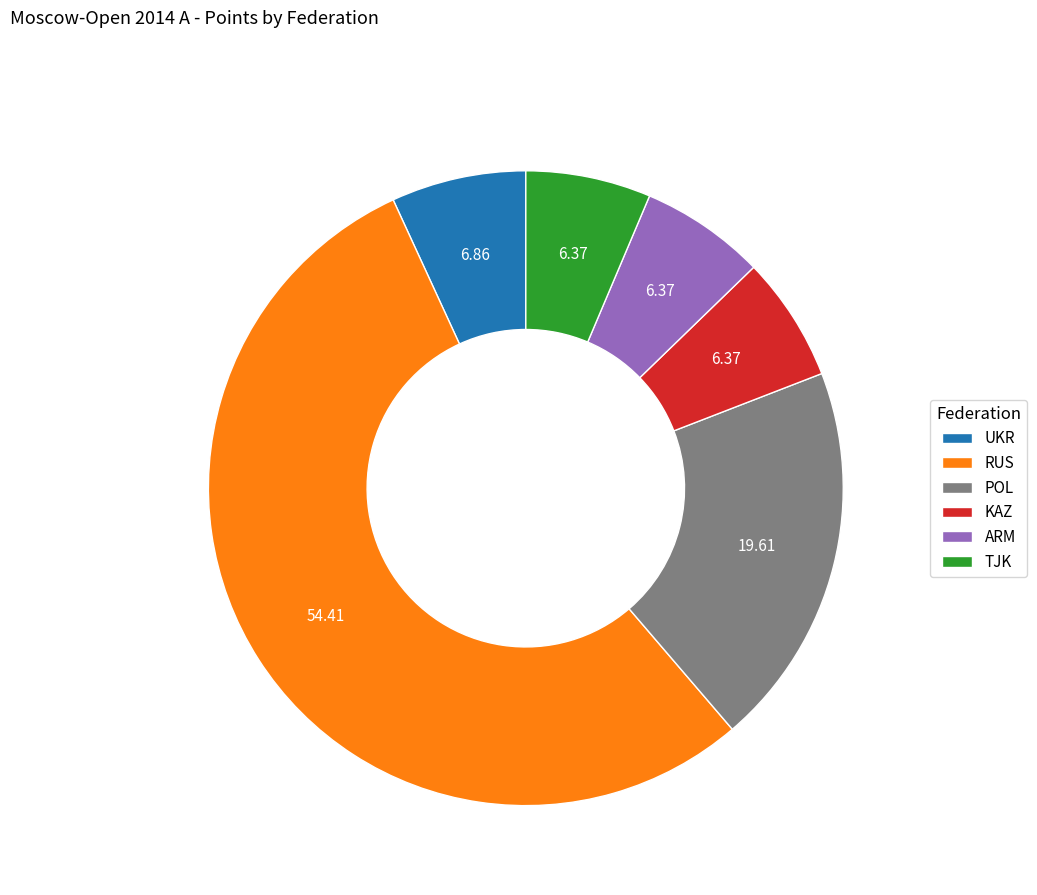

Between TJK and POL, which is larger?

POL